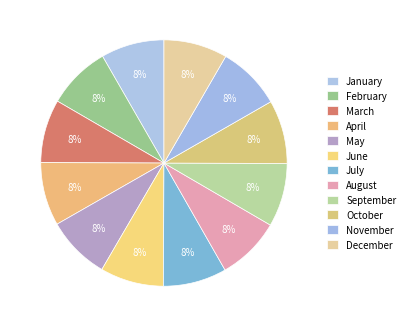

Does November account for over 50% of the chart?

No